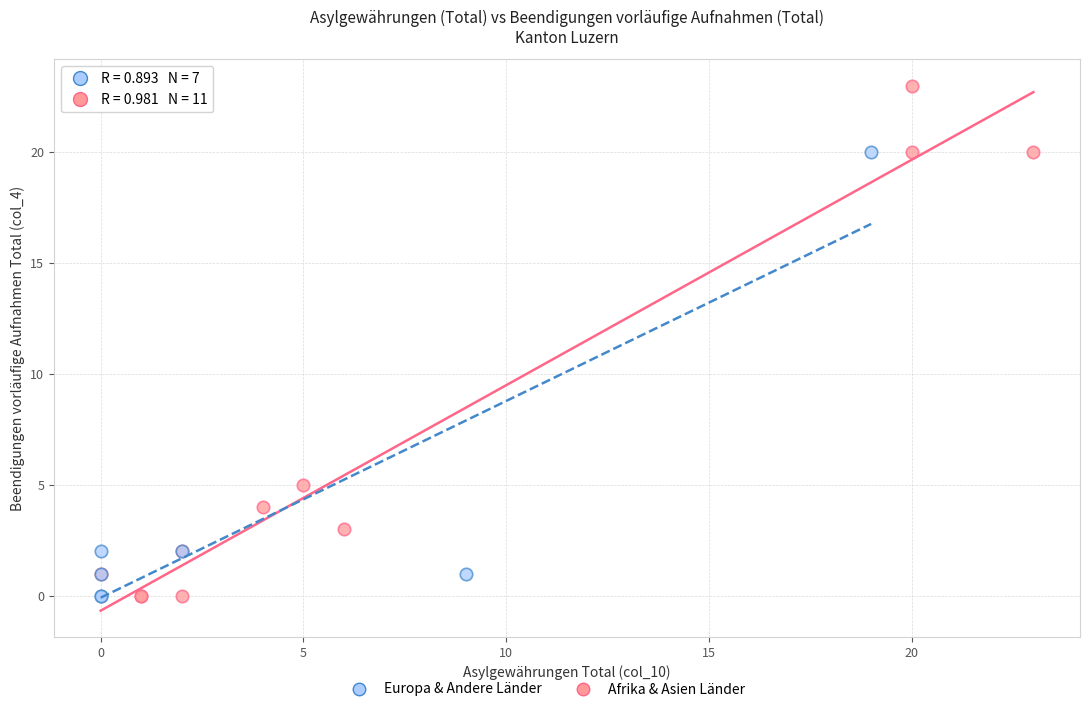

Which series reaches the maximum Y coordinate?

Afrika & Asien Länder